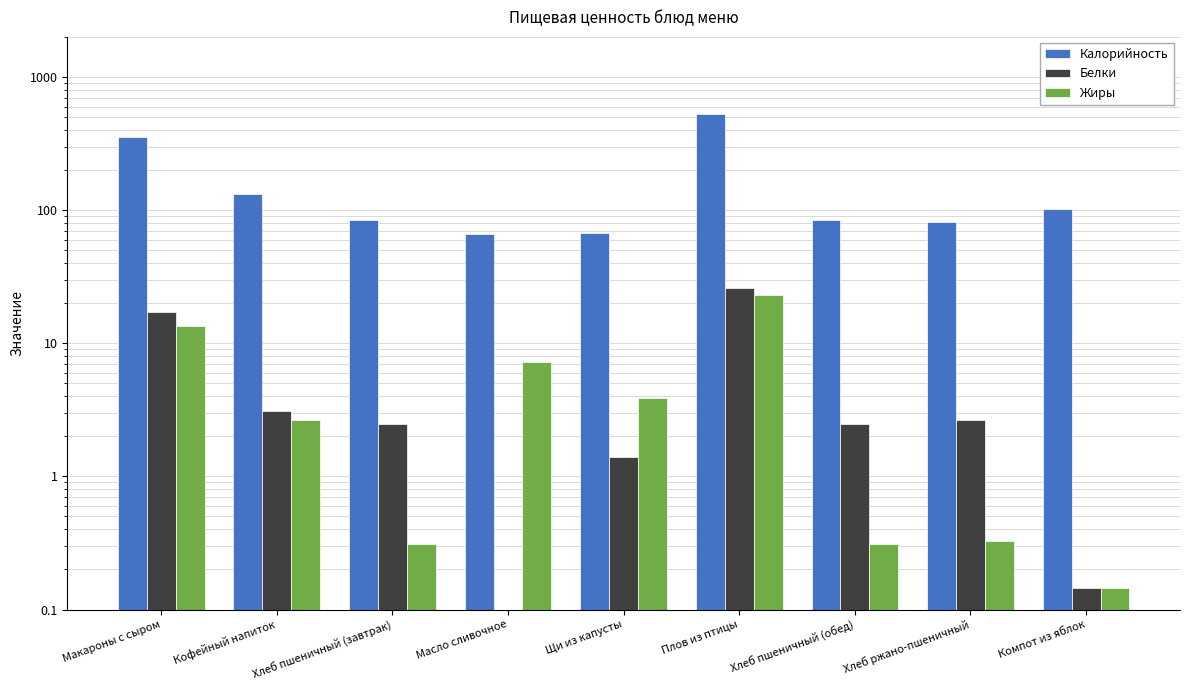

The Калорийность series shows 131.3 at Хлеб пшеничный (обед). True or false?

False